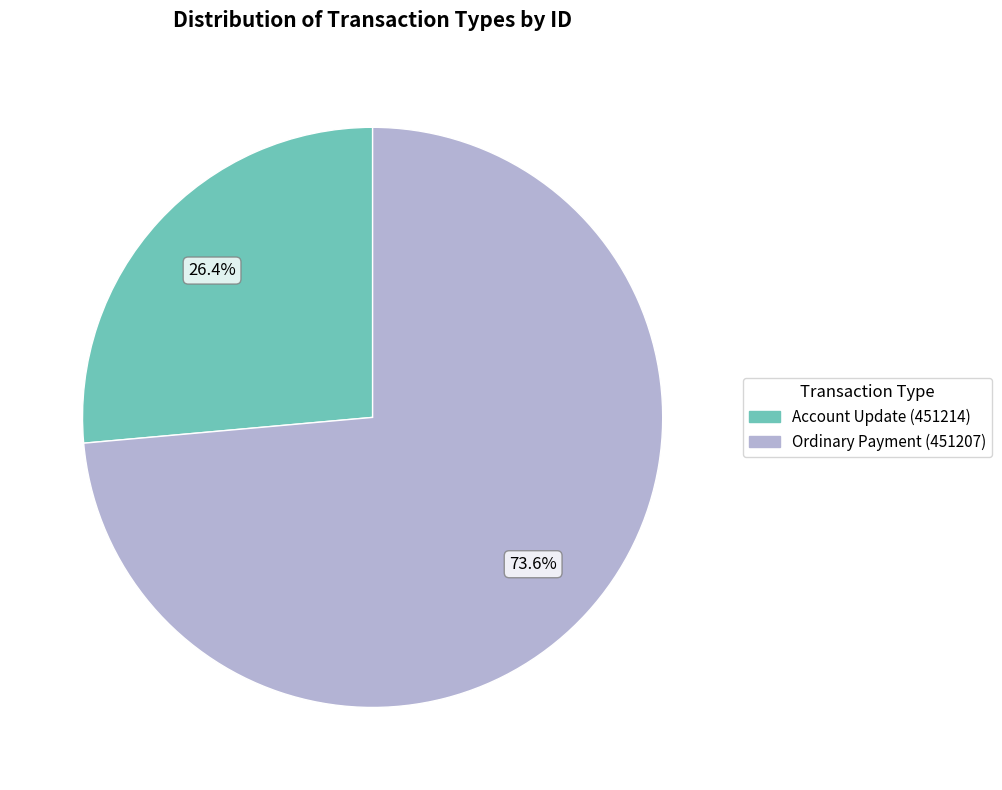

To the nearest percent, what percentage of the pie is Account Update (451214)?

26%